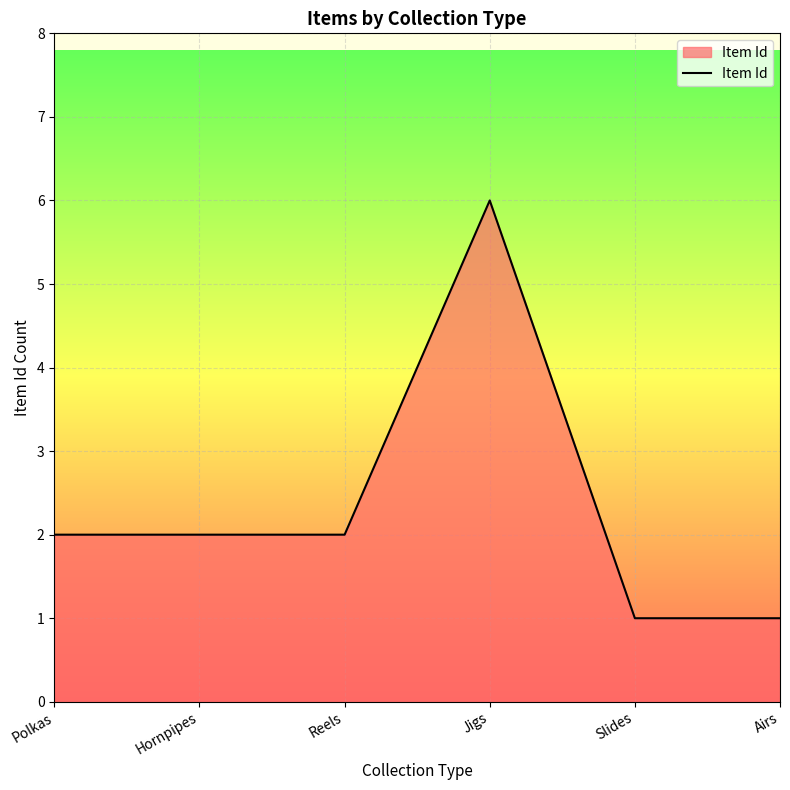

What position from the right is Reels?

4